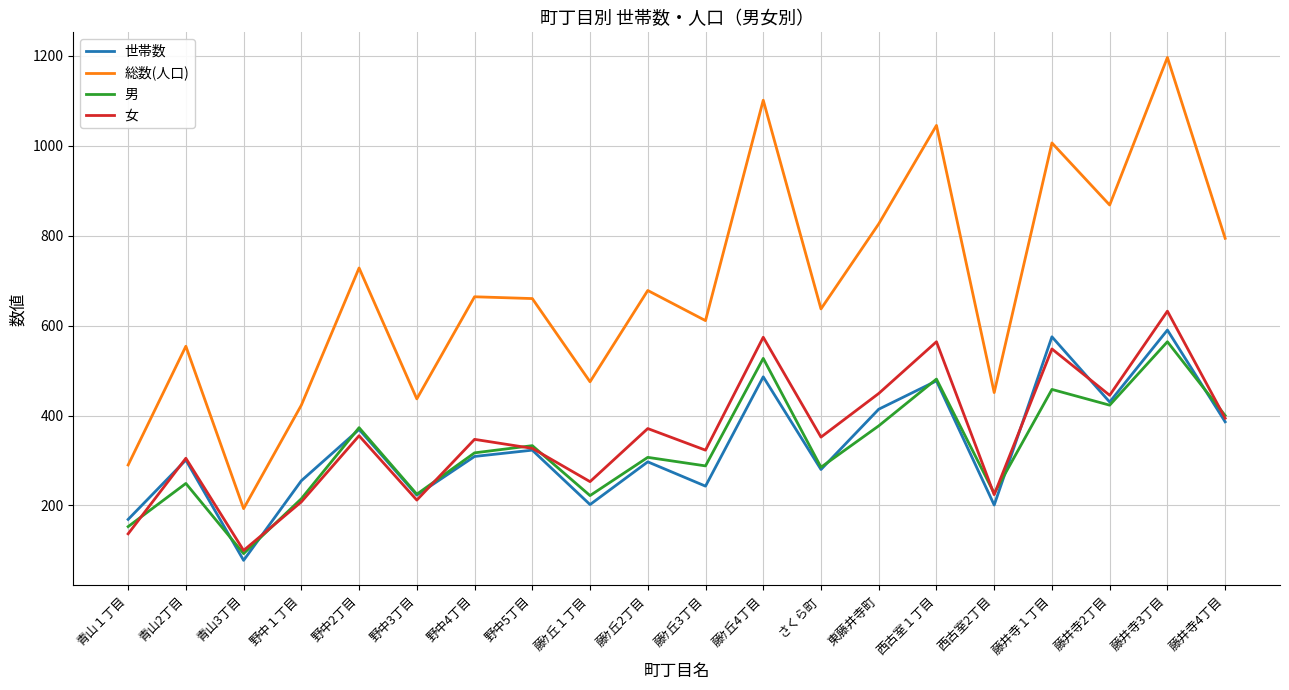

Which series has the largest range (max minus min)?

総数(人口)